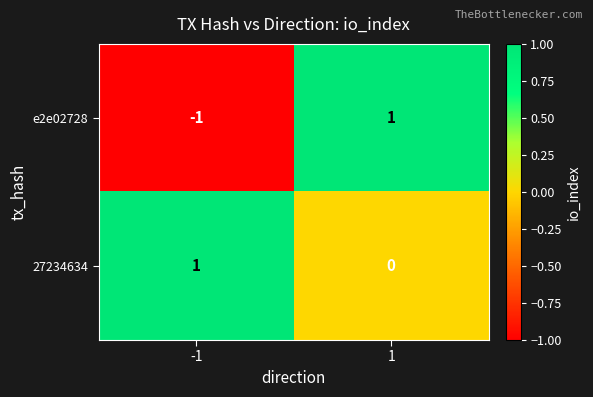

At how many categories does at least one series exceed 0?

2